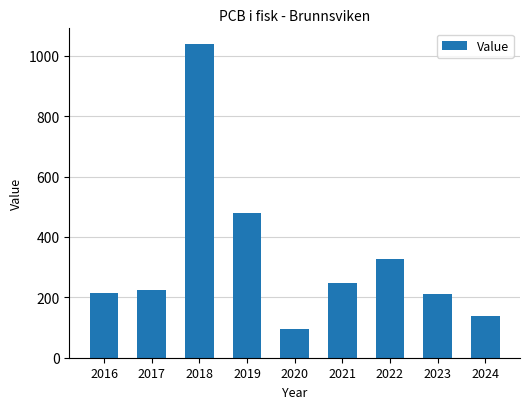

The chart shows a value of 1038.8 at 2018. True or false?

True